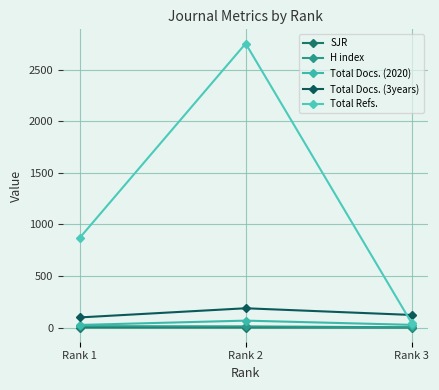

Does the chart have visible grid lines?

Yes